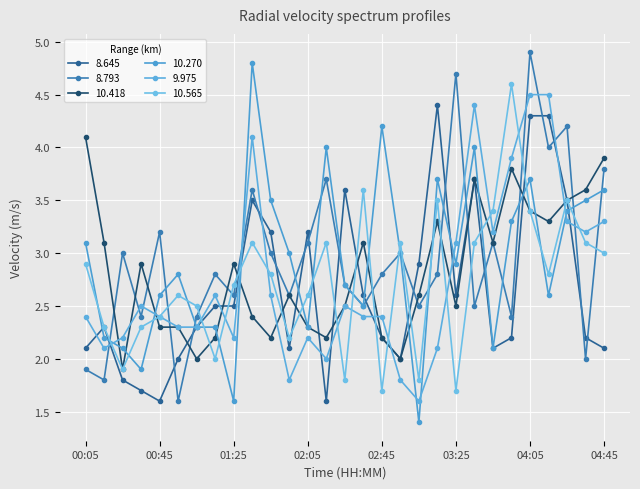

What is the average value of the 10.565 series?

2.7